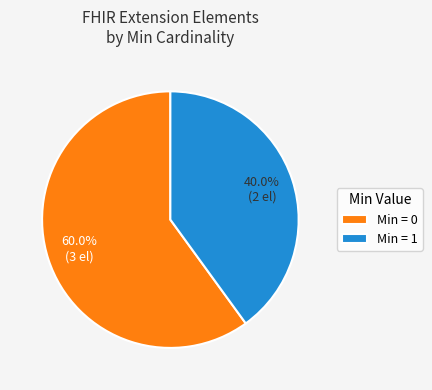

What is the ratio of the value at Min = 0 to the value at Min = 1?

1.5